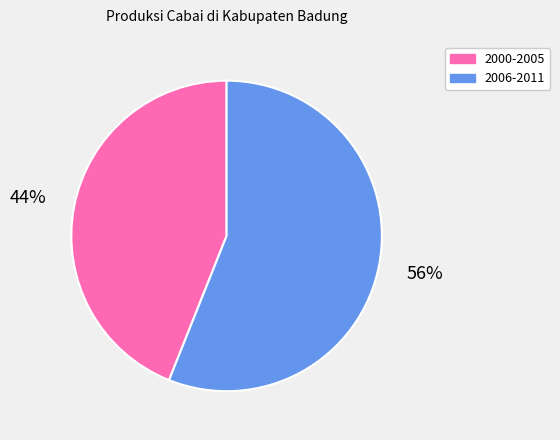

Is it true that 2006-2011 is 46% of the pie?

False